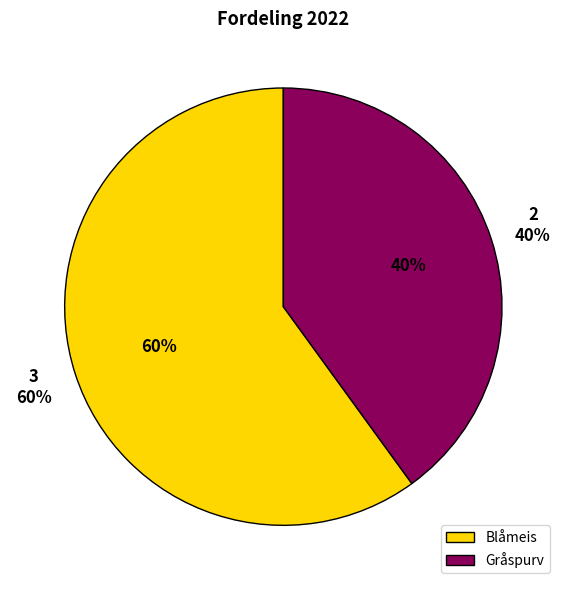

To the nearest percent, what is the difference between the largest and smallest slice percentages?

20%